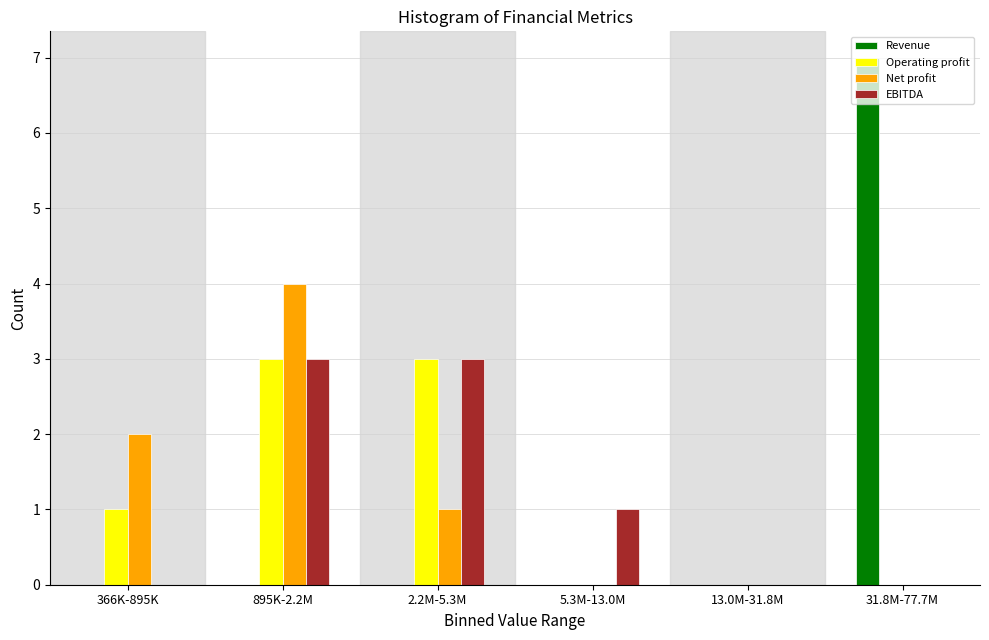

True or false: Operating profit has a value of 3 at 895K-2.2M.

True